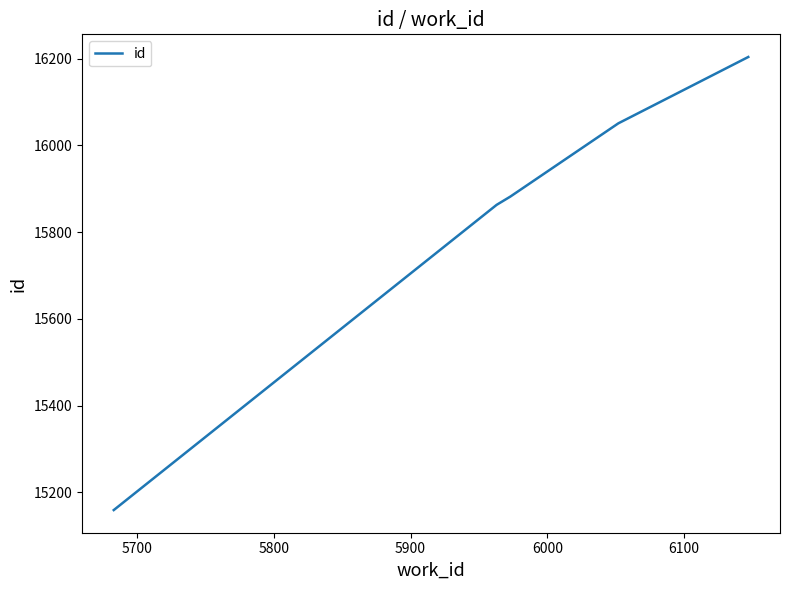

Reading left to right, list all the values displayed in this chart.

15159	15863	15882	16051	16204